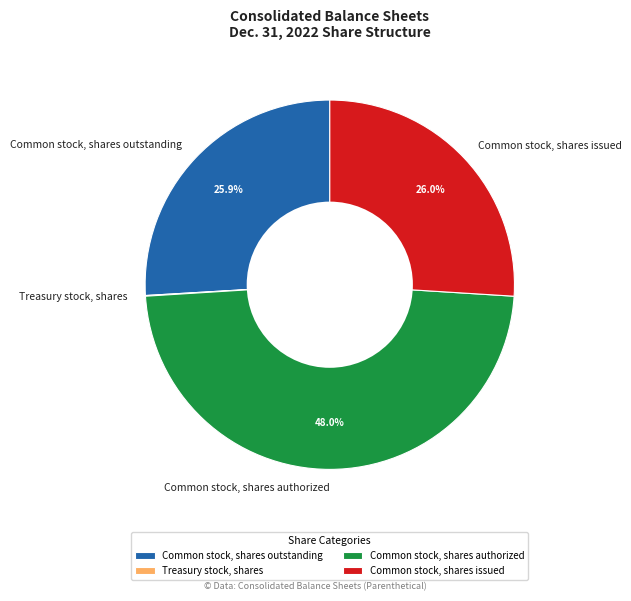

Which category has the biggest portion of the pie?

Common stock, shares authorized